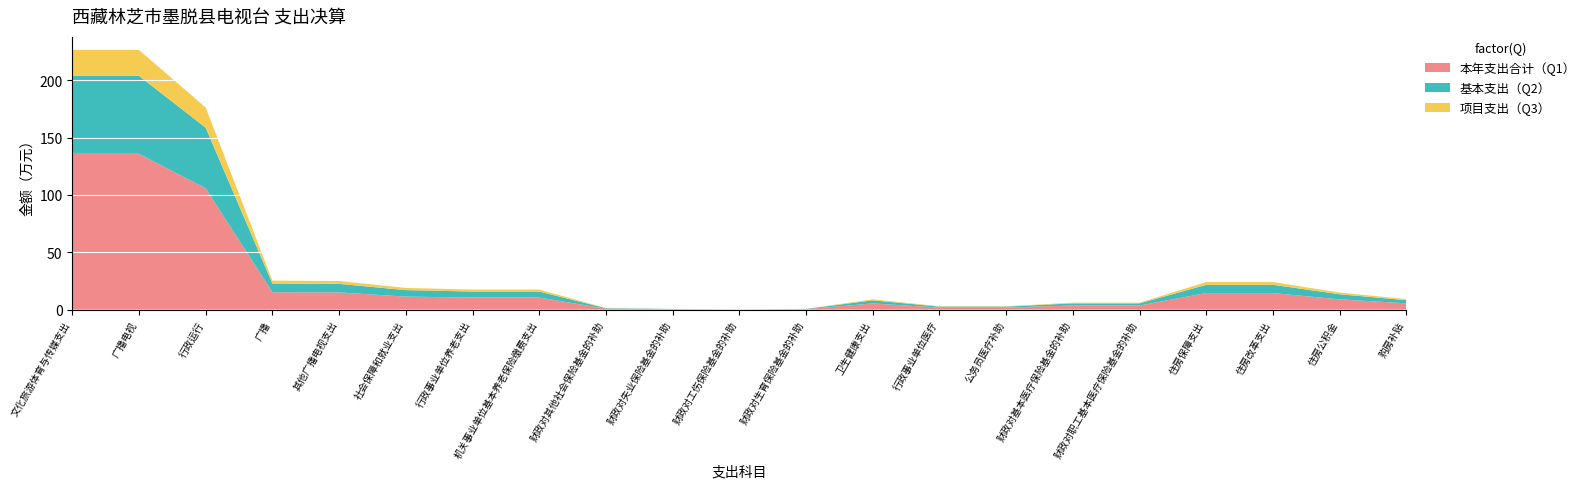

What is the total value across all series at 行政运行?

176.2